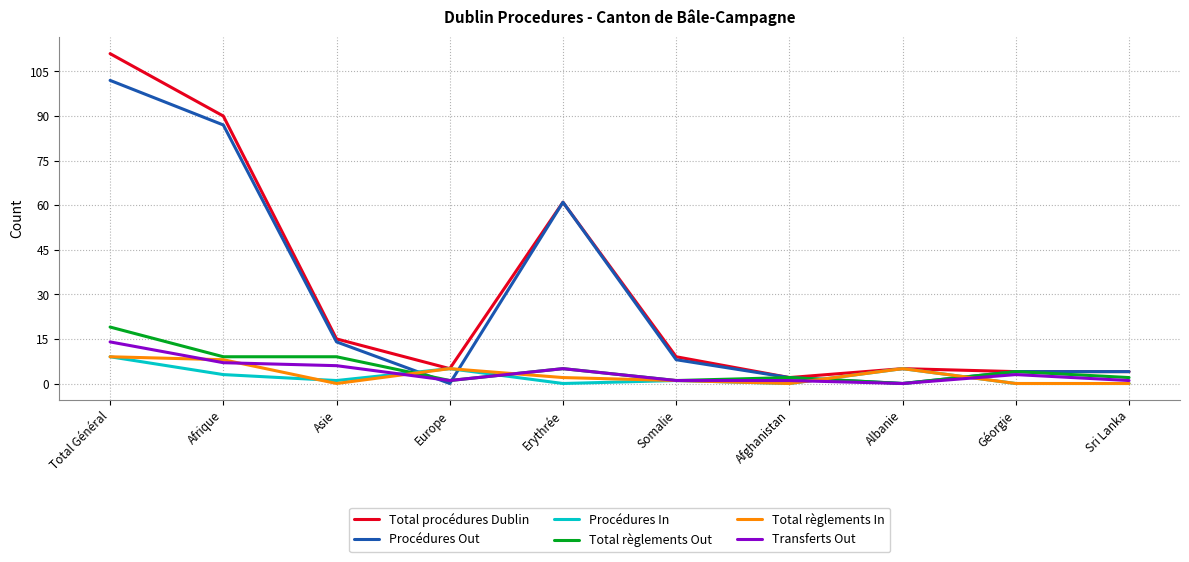

What position from the left is Géorgie?

9